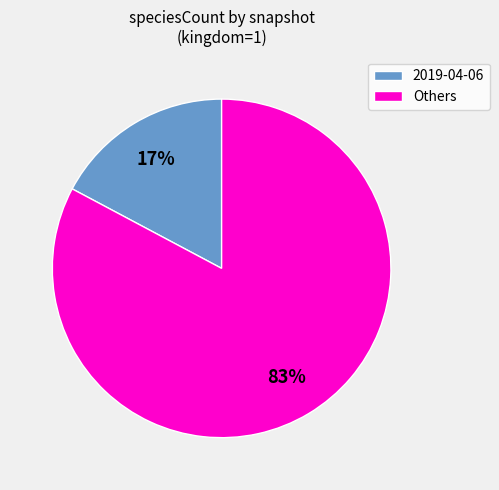

To the nearest percent, what is the average slice percentage?

50%